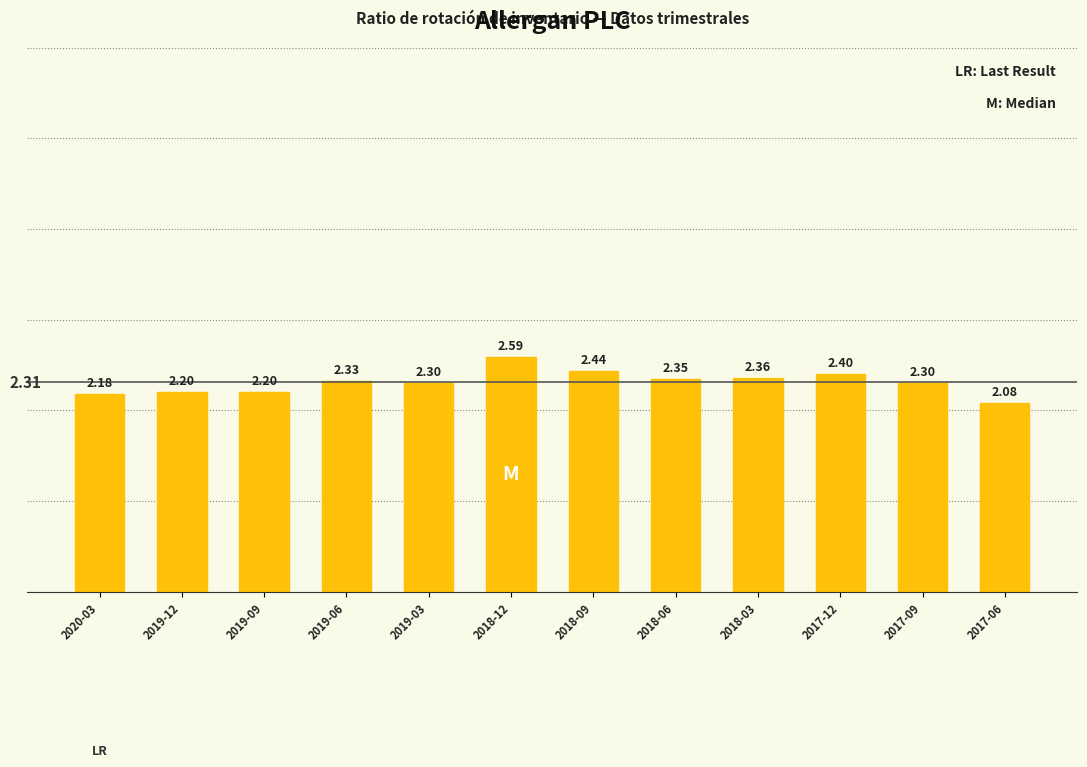

Between 2017-09 and 2019-12, which is larger?

2017-09